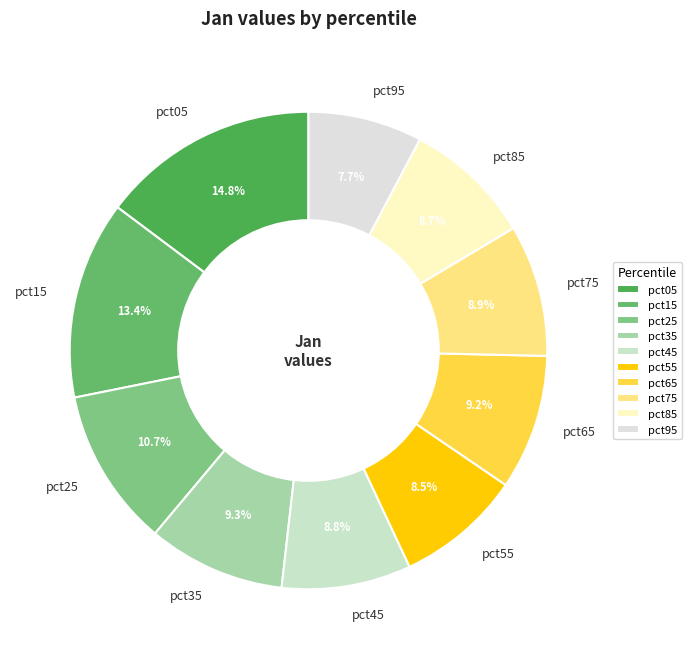

Is it true that pct15 is 5% of the pie?

False